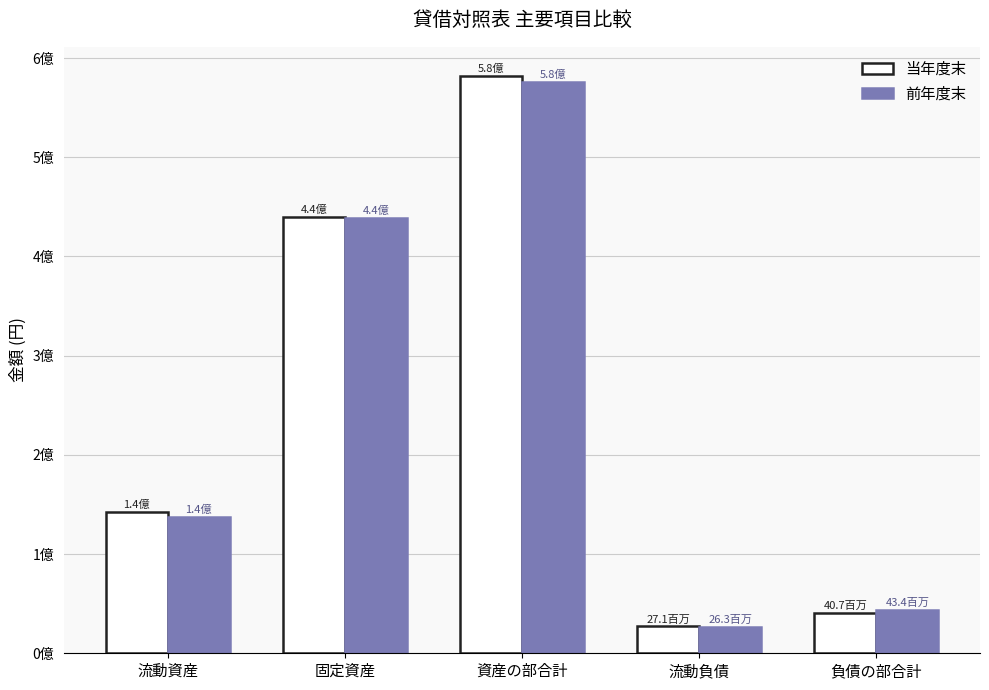

Reading left to right, what are all the values shown in this chart?

当年度末: 流動資産=142068395	固定資産=440065314	資産の部合計=582133709	流動負債=27066559	負債の部合計=40730559
前年度末: 流動資産=137290403	固定資産=438289432	資産の部合計=575579835	流動負債=26252128	負債の部合計=43396128